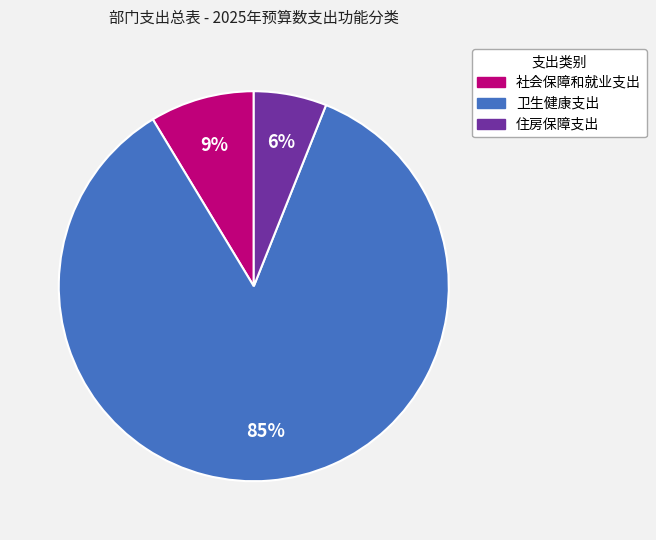

Is the sum of 卫生健康支出 and 住房保障支出 greater than half?

Yes